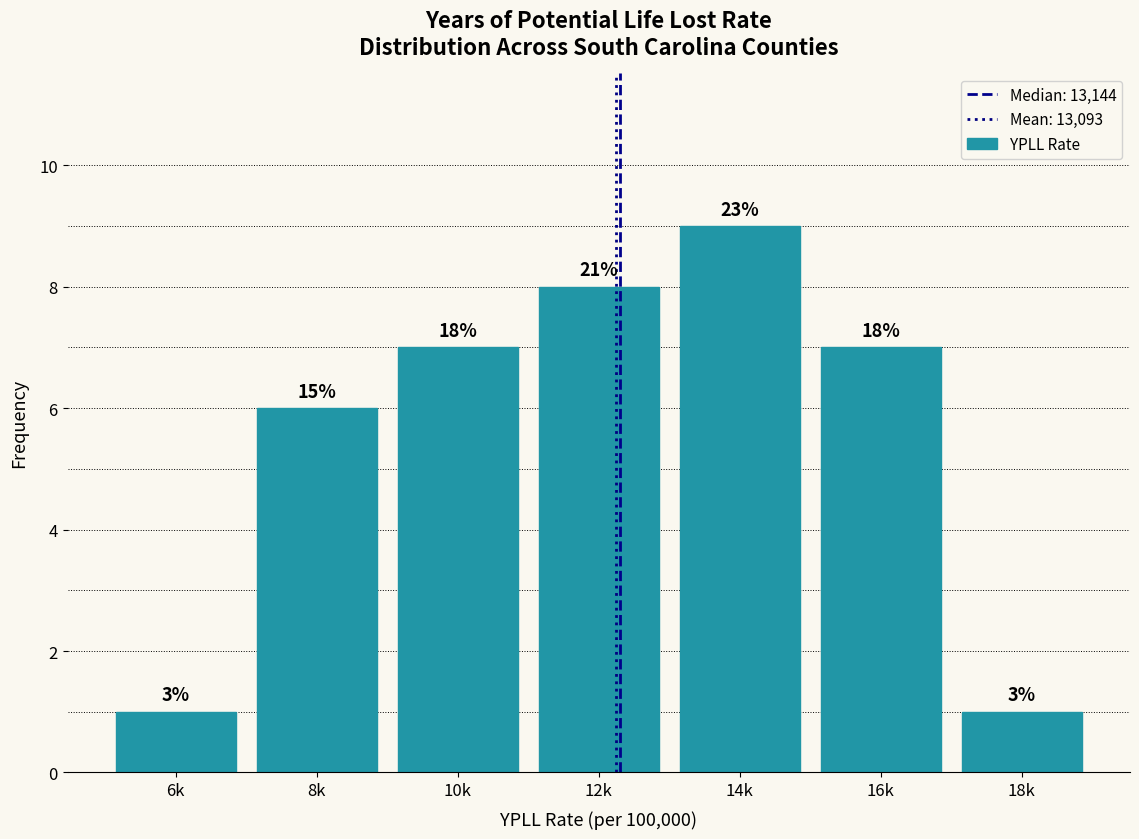

Are the bars horizontal?

No